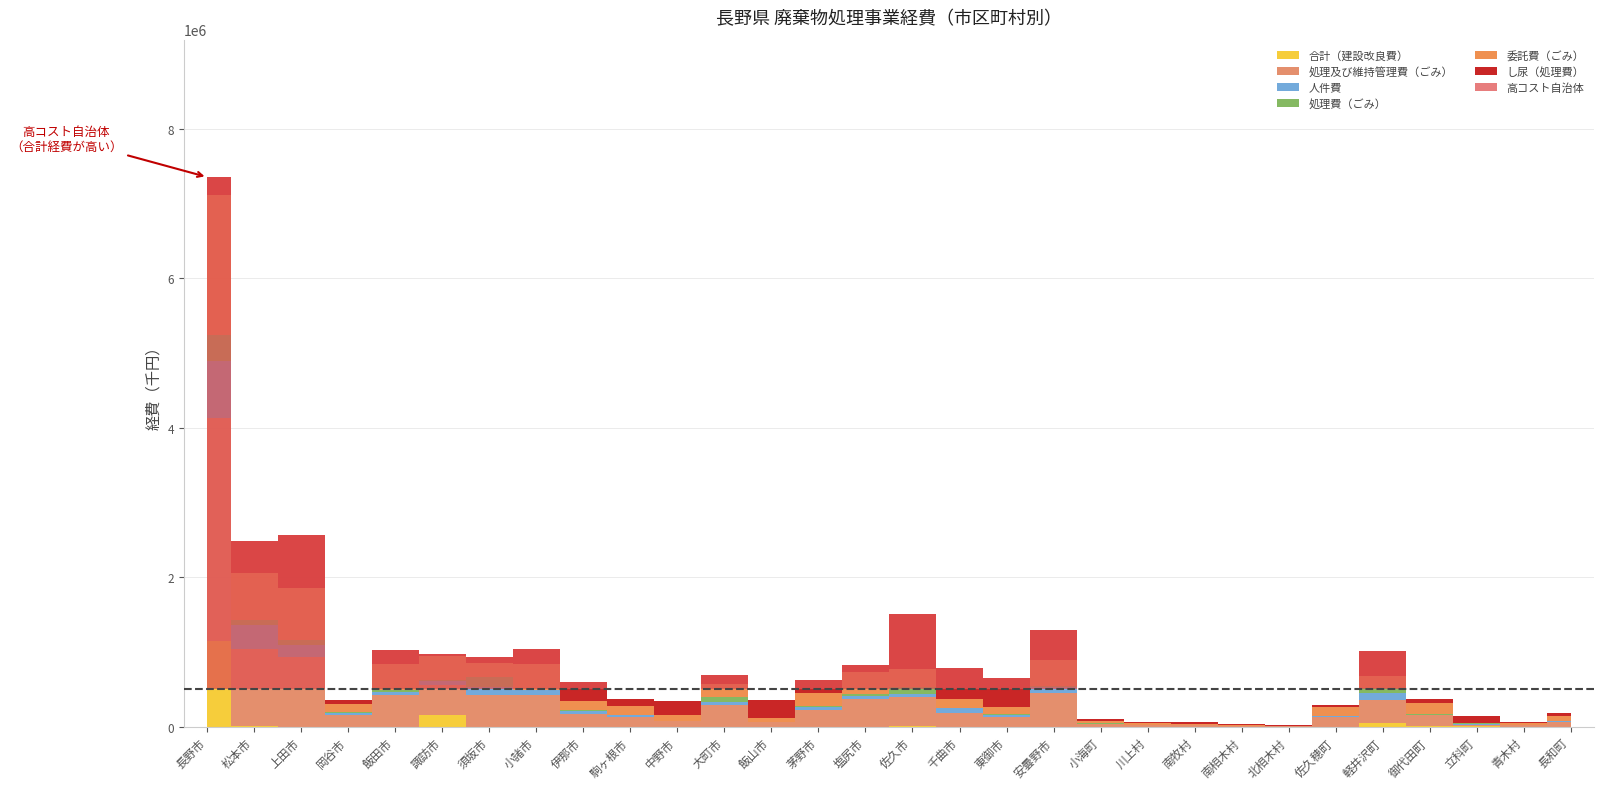

Between 長野市 and 上田市, which series saw the biggest shift?

処理及び維持管理費（ごみ）